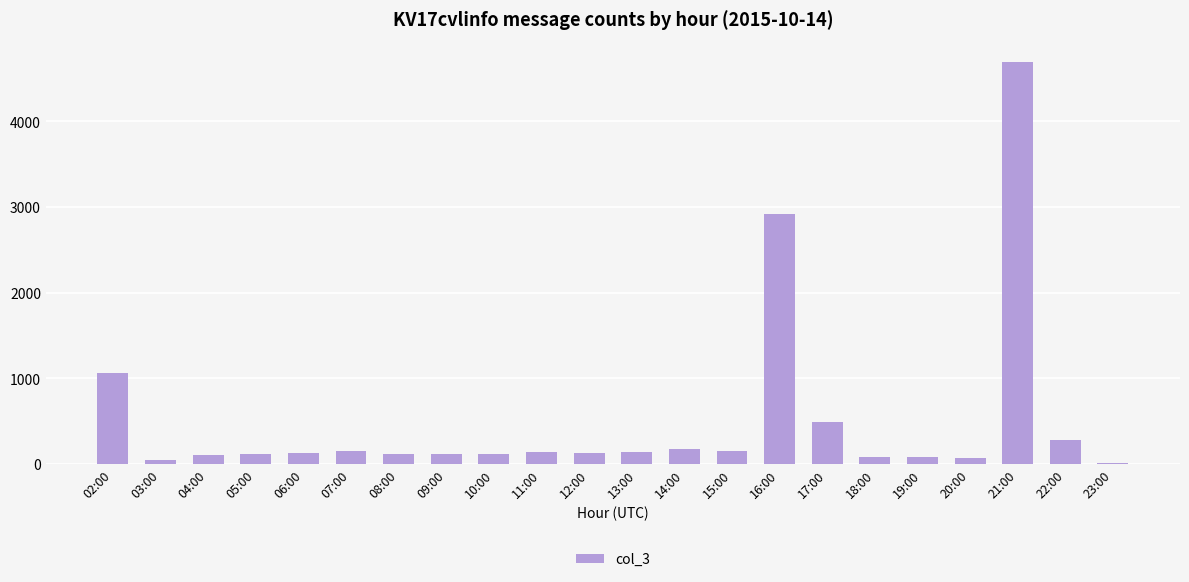

What is the maximum value shown in the chart?

4693